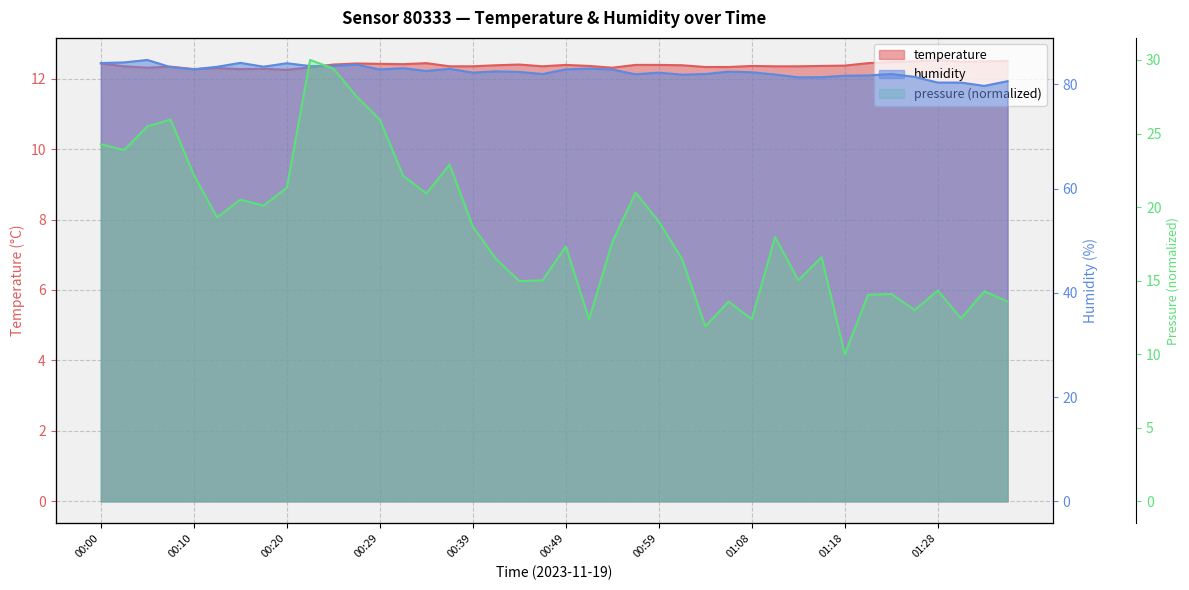

Is it true that humidity equals 55.6 at 01:06?

False